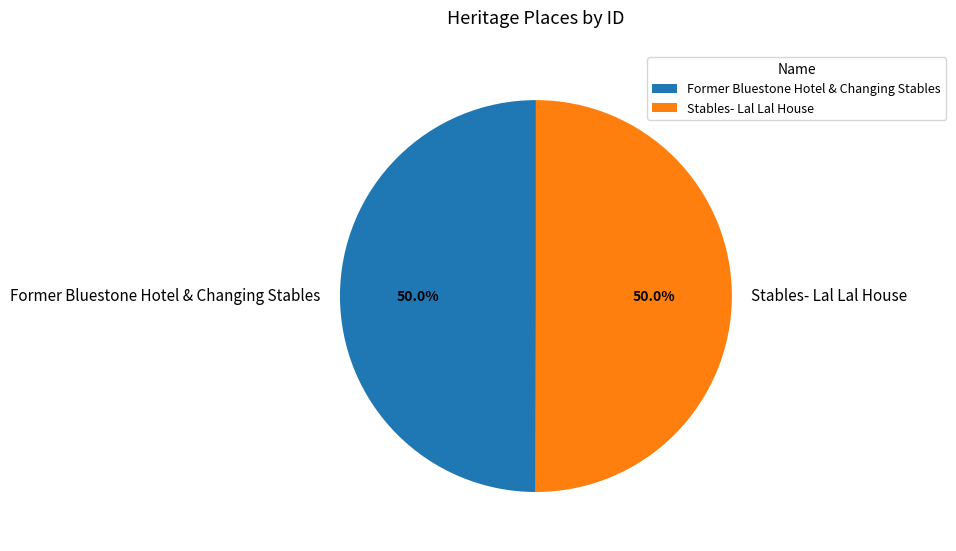

What is the ratio of the value at Former Bluestone Hotel & Changing Stables to the value at Stables- Lal Lal House?

1.0